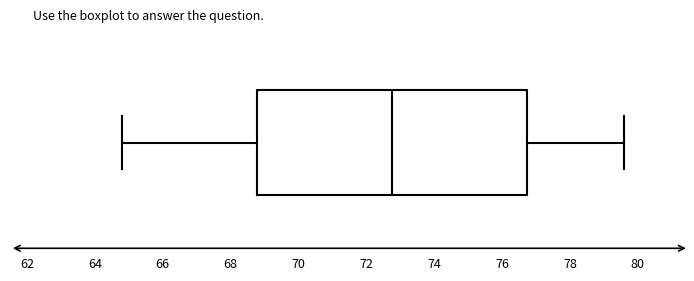

Transcribe this box plot: give where the median line is, the range the box spans, and where the two whiskers end, as read against the x-axis. The values are not printed on the chart, so give them approximately, as read against the axis.

median 72.8, box 68.8 to 76.8, whiskers 64.8 to 79.6